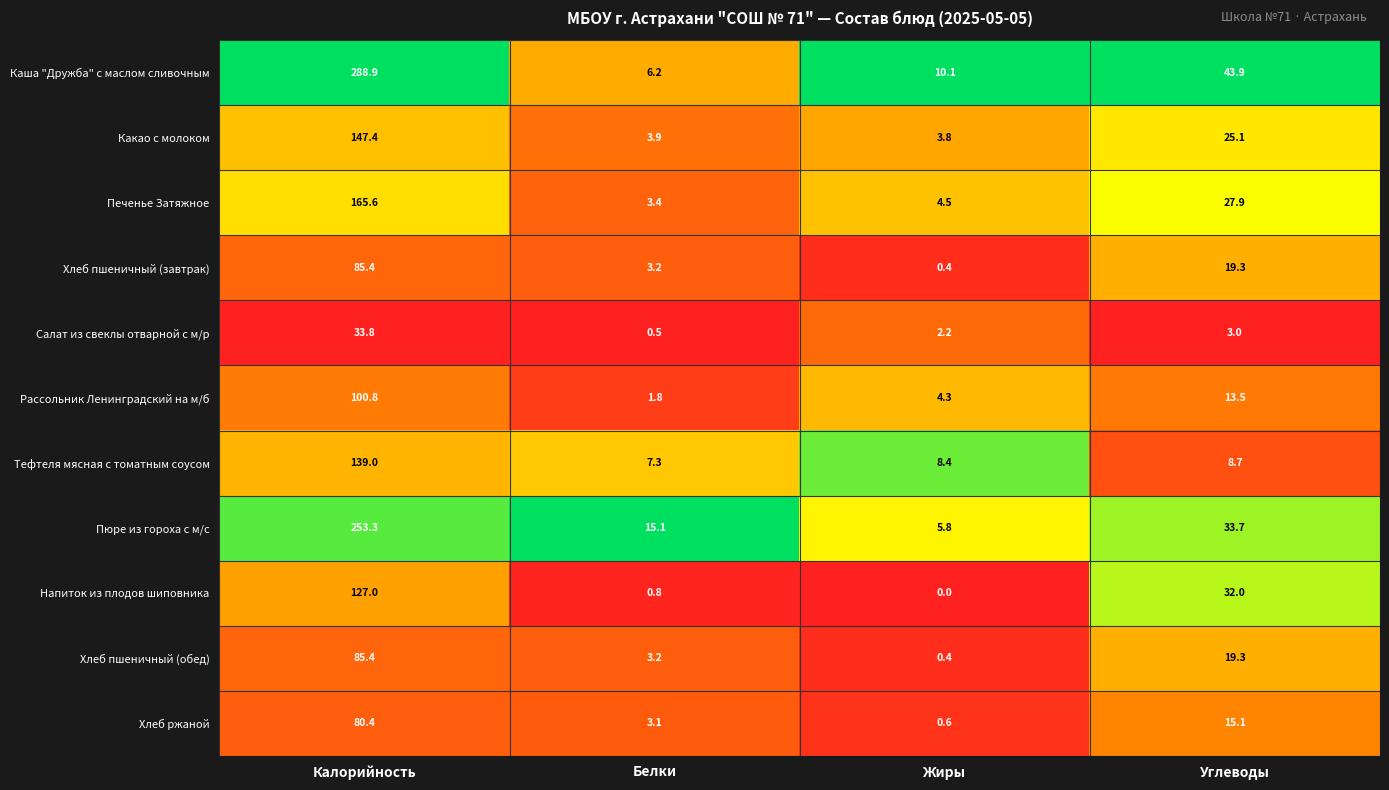

At which label does Рассольник Ленинградский на м/б reach its peak?

Калорийность